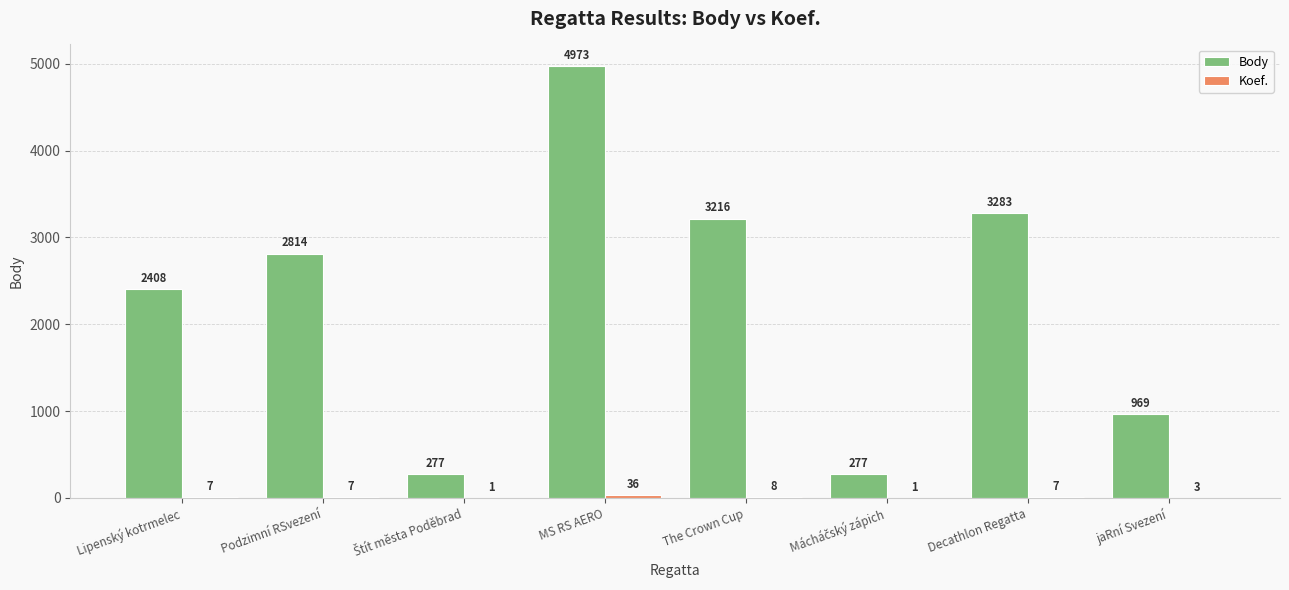

True or false: Body has a value of 1654 at jaRní Svezení.

False